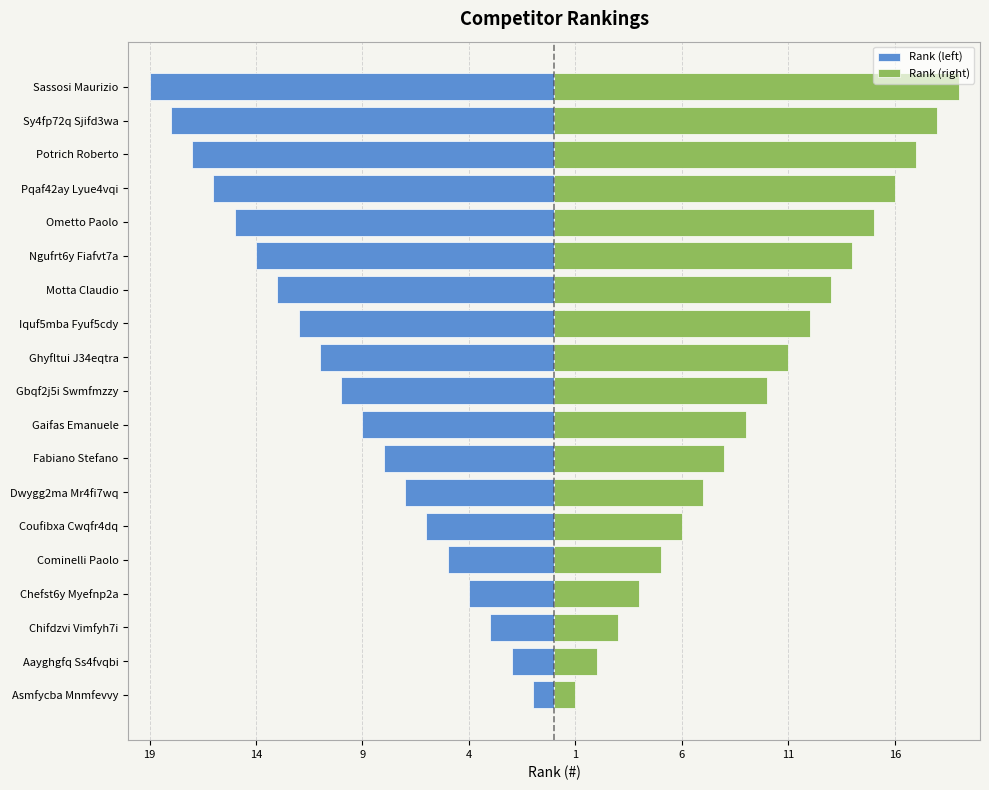

What is the difference between the maximum and minimum values in the Rank (right) series?

18